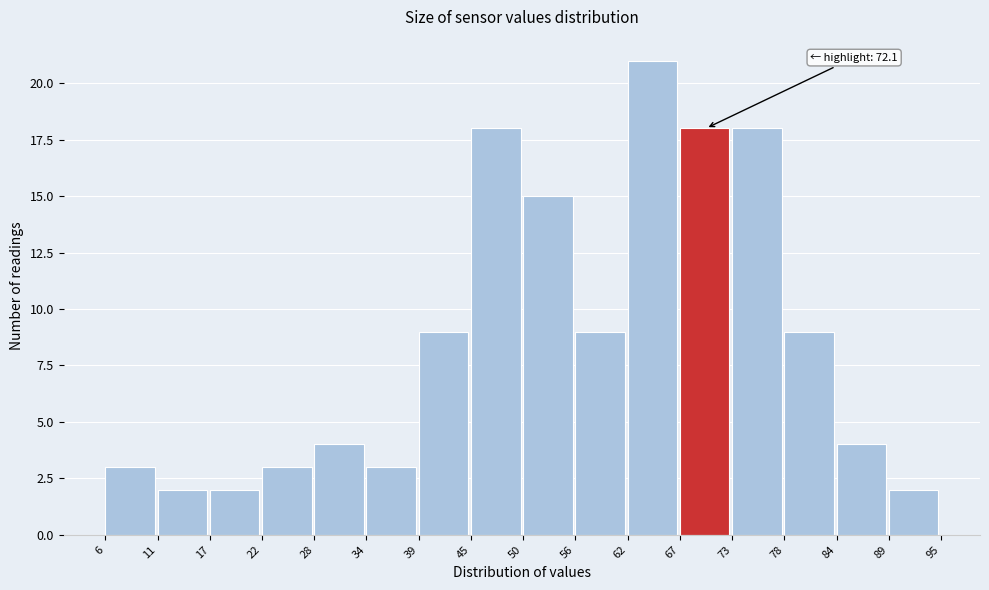

Which range on the x-axis has the tallest bar?

62 to 67